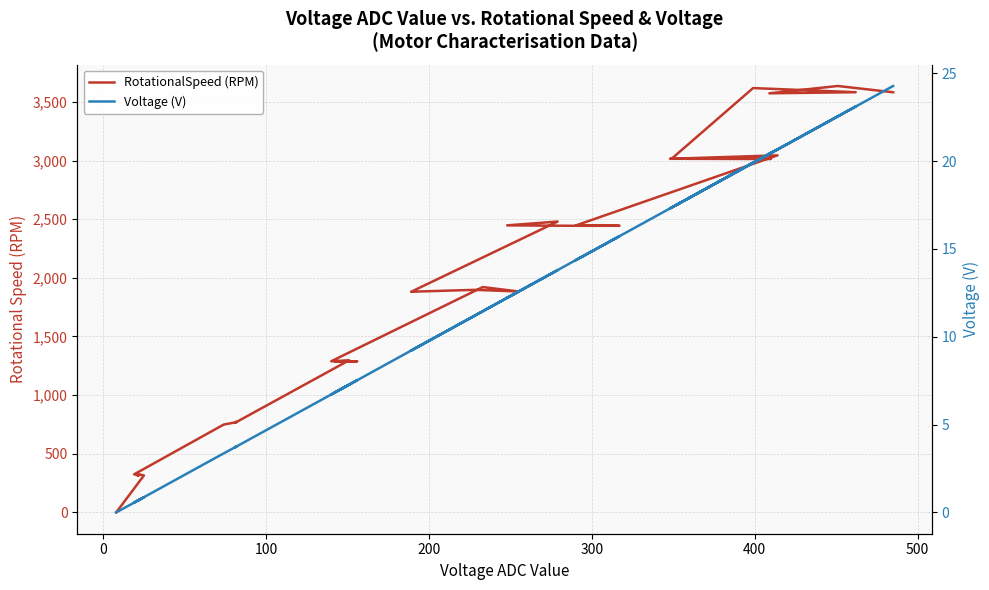

What are all the series names shown in the legend?

RotationalSpeed (RPM), Voltage (V)